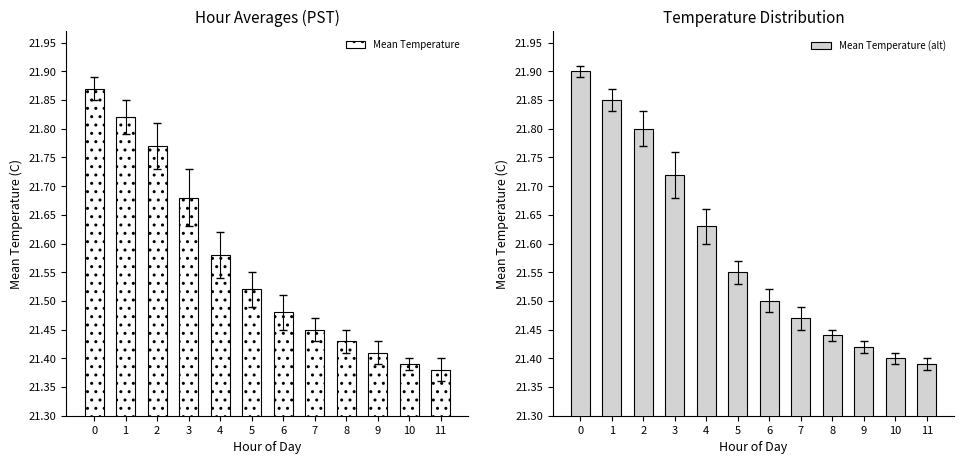

True or false: Mean Temperature (alt) has a value of 21.4 at 11.

True